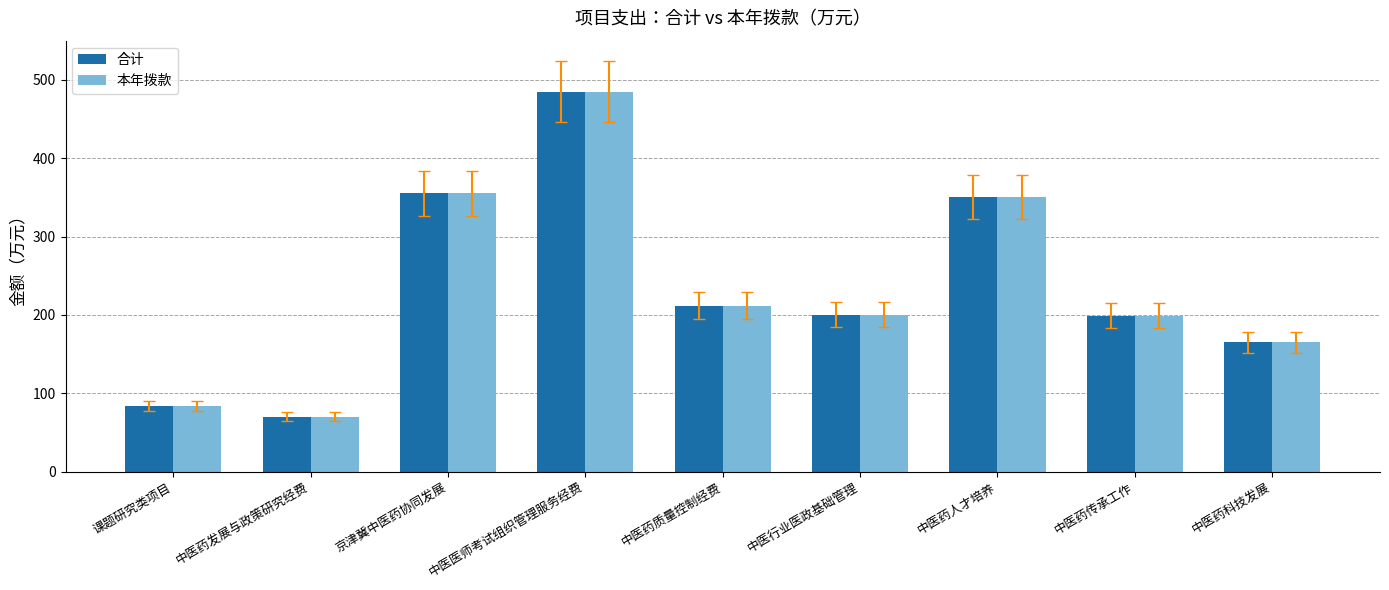

True or false: 合计 has a value of 199.0 at 中医药传承工作.

True